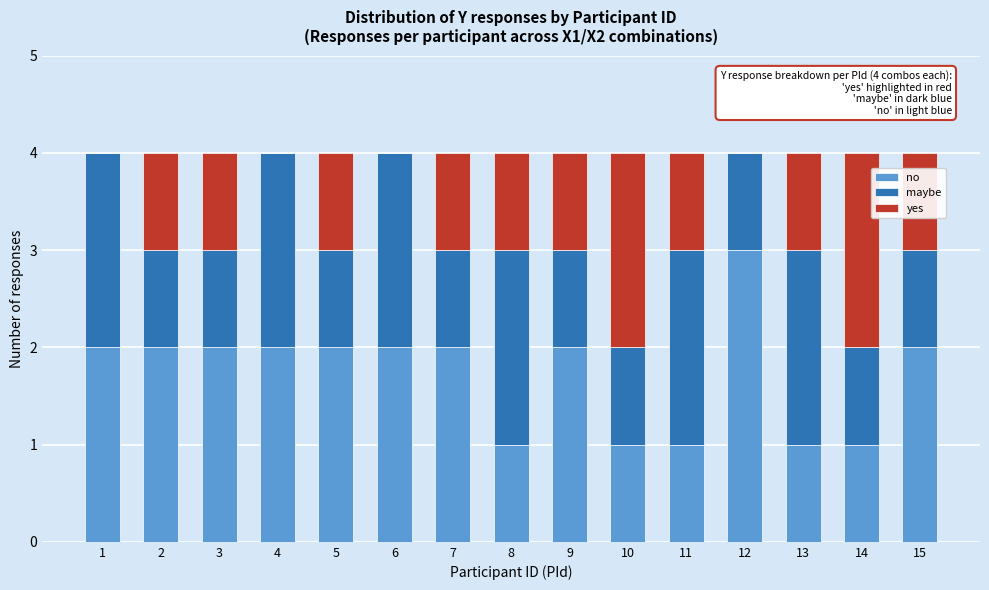

The value of no at 15 is 2. True or false?

True